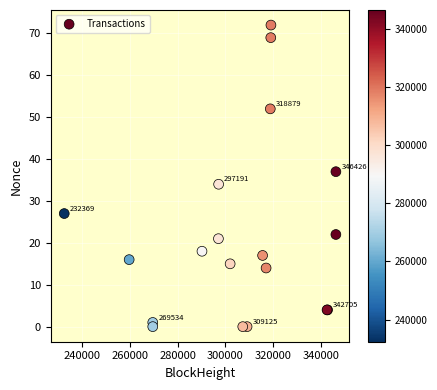

What Y value in the scatter plot is closest to 36?

37